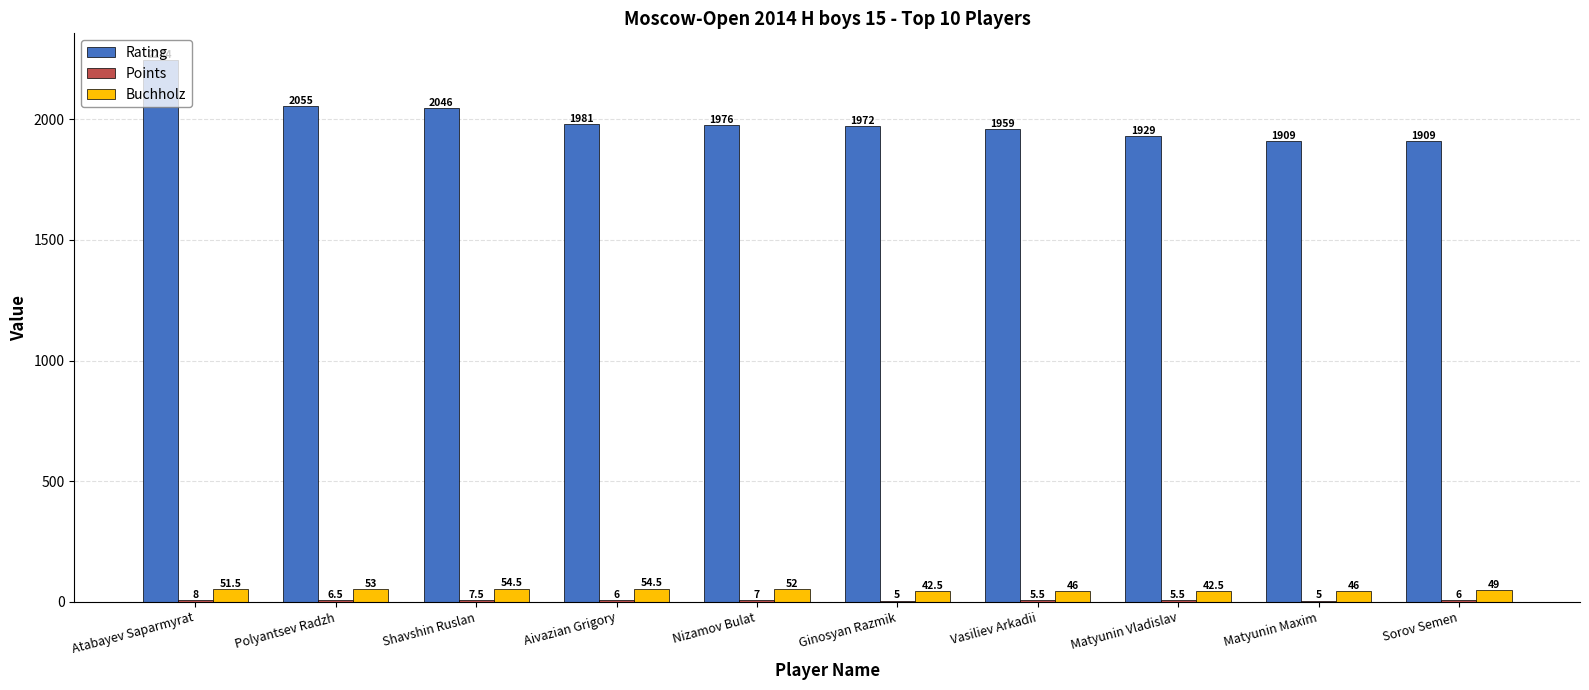

Which category has the highest value across all series?

Atabayev Saparmyrat